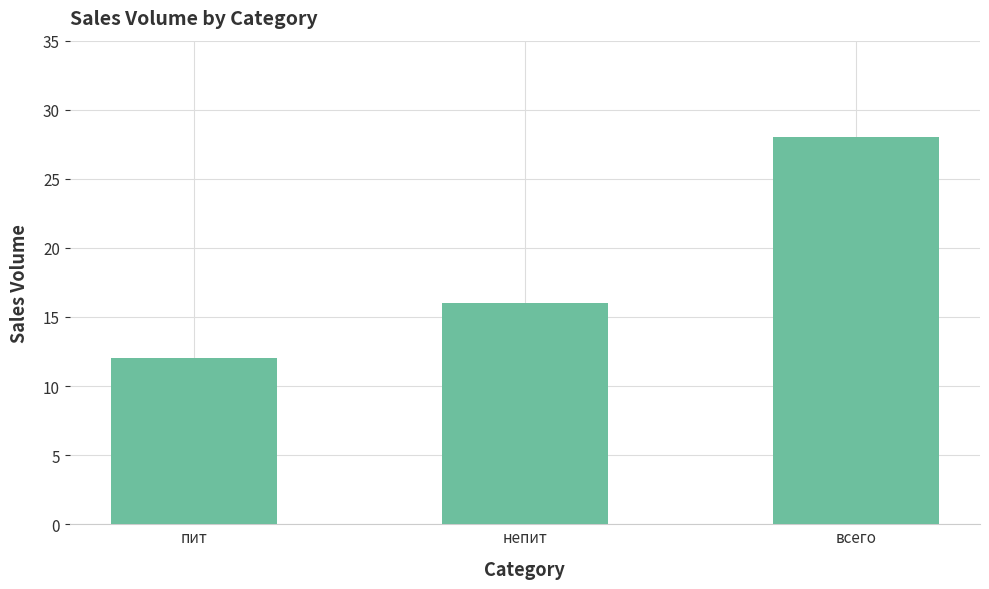

Is it true that the value at всего is 46?

False